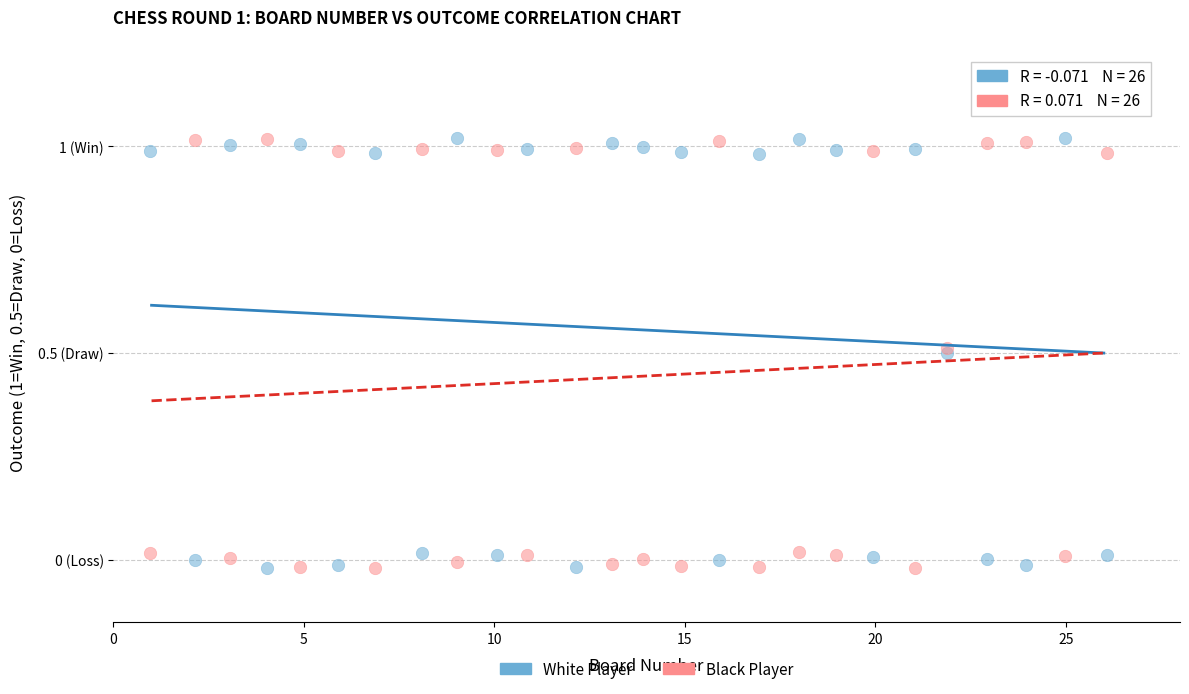

What are all the series names shown in the legend?

White Player, Black Player